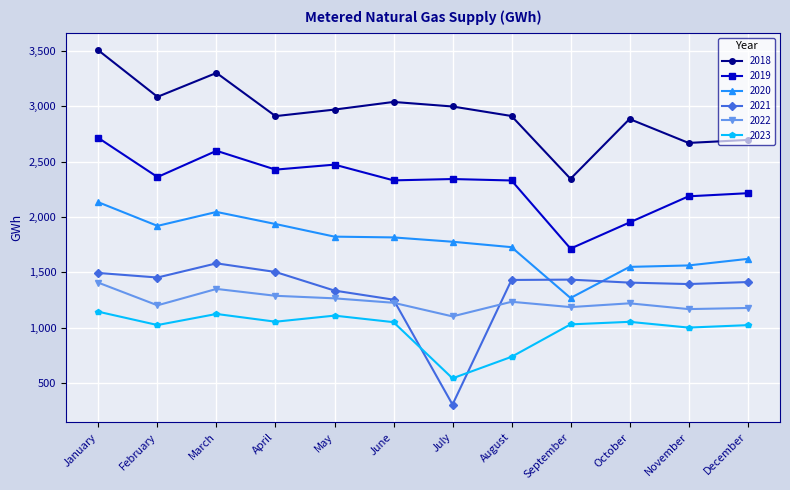

At which label does 2023 first exceed 1050?

January